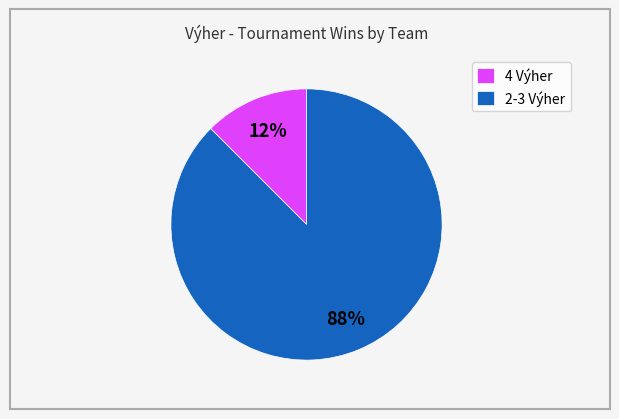

The 4 Výher slice represents 1% of the pie. True or false?

False